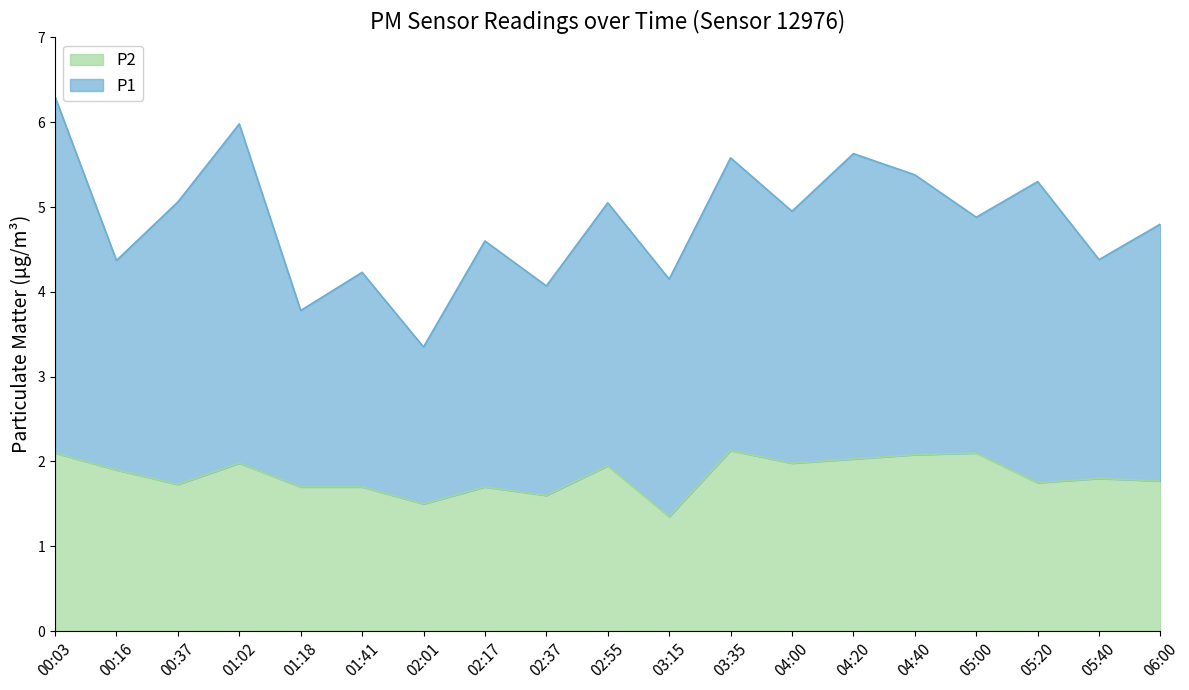

What is the approximate value at 00:16?

1.9